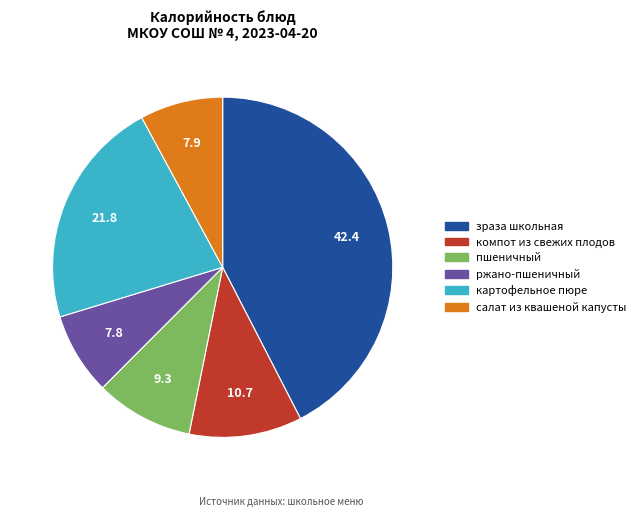

Combined, do пшеничный and ржано-пшеничный account for over 50%?

No